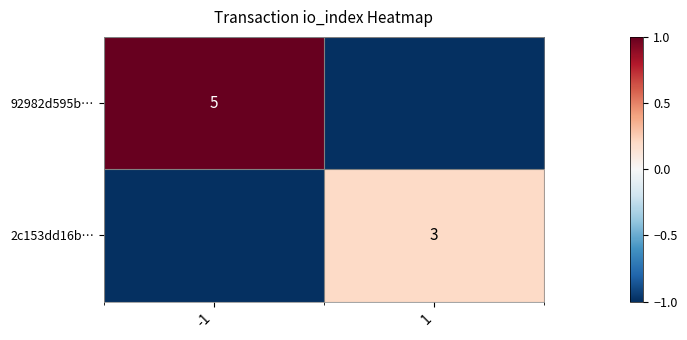

What is the greatest value displayed?

1.0